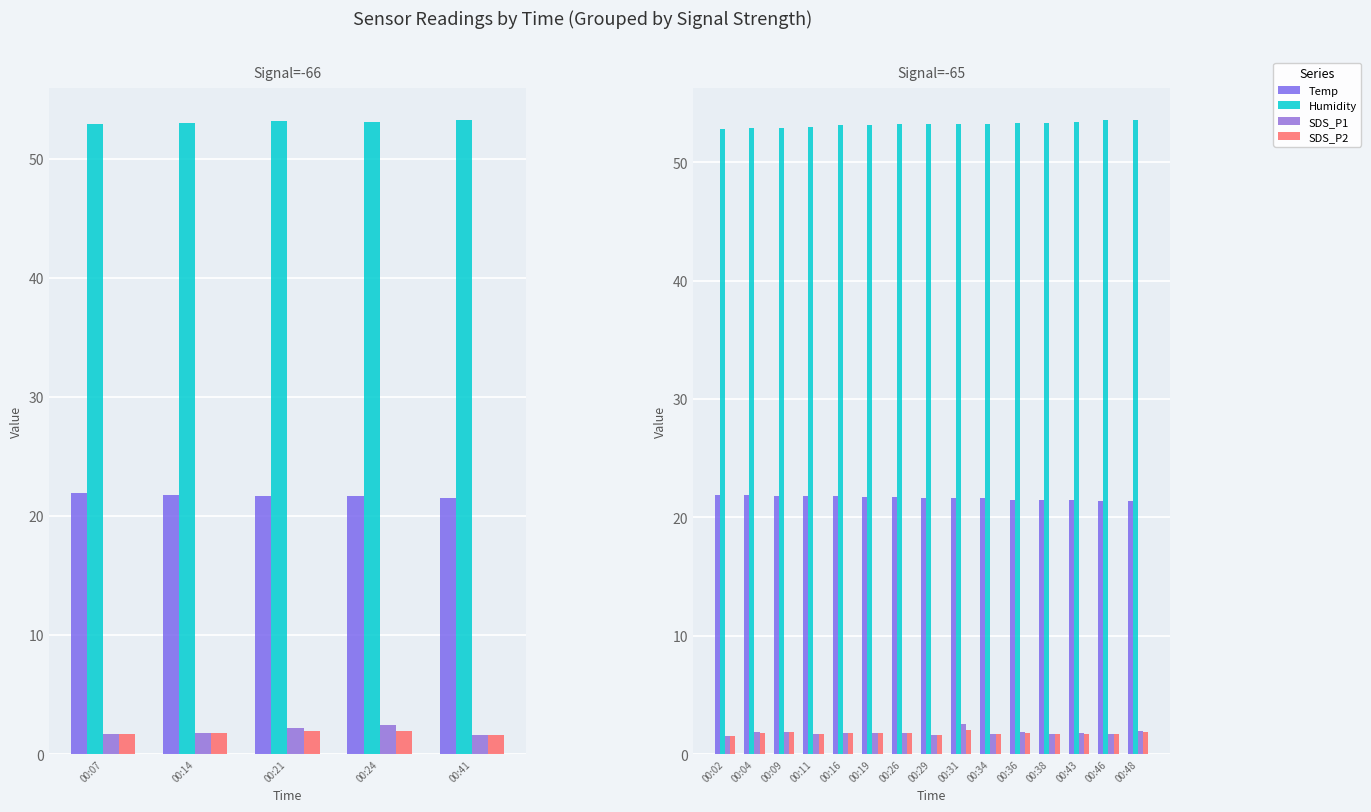

What position from the left is 00:07?

1